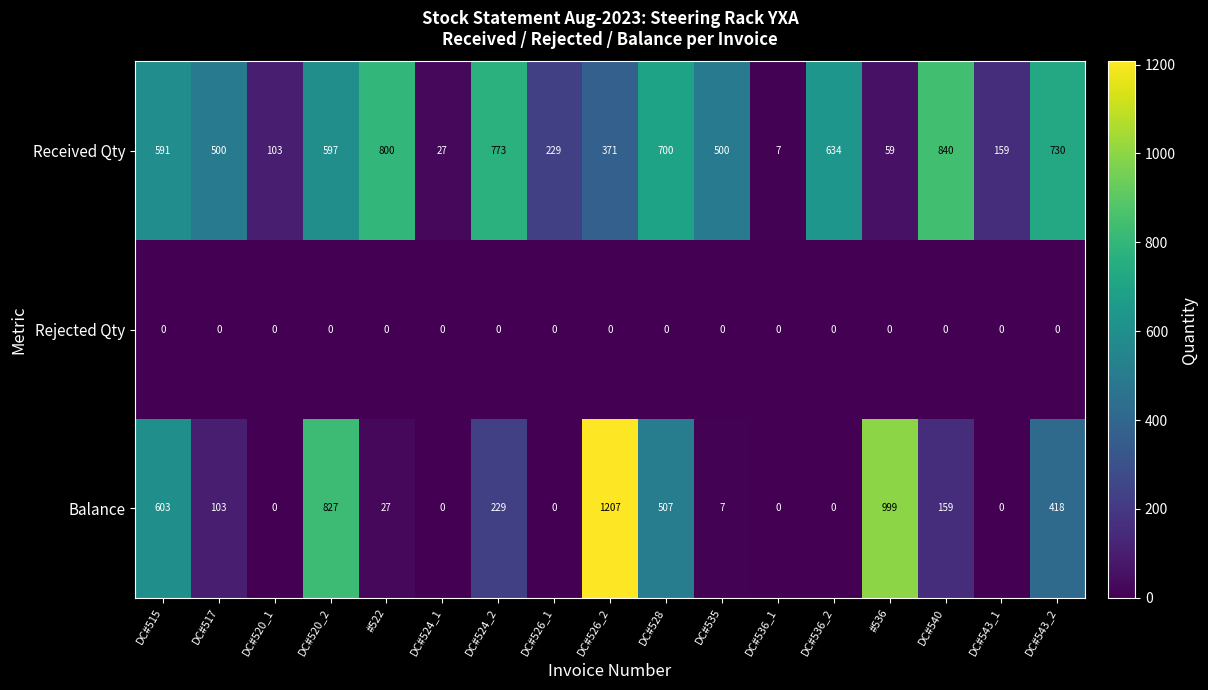

At how many categories does at least one series exceed 1187?

1